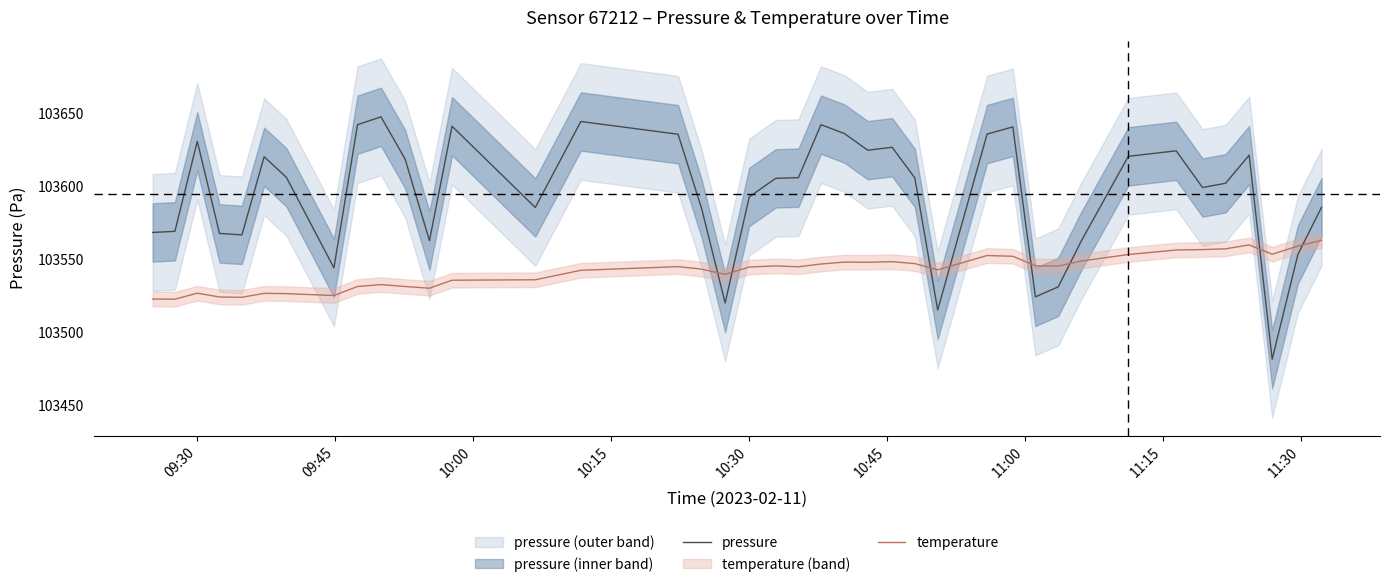

After their last crossing, which series has the higher values: pressure or temperature?

pressure